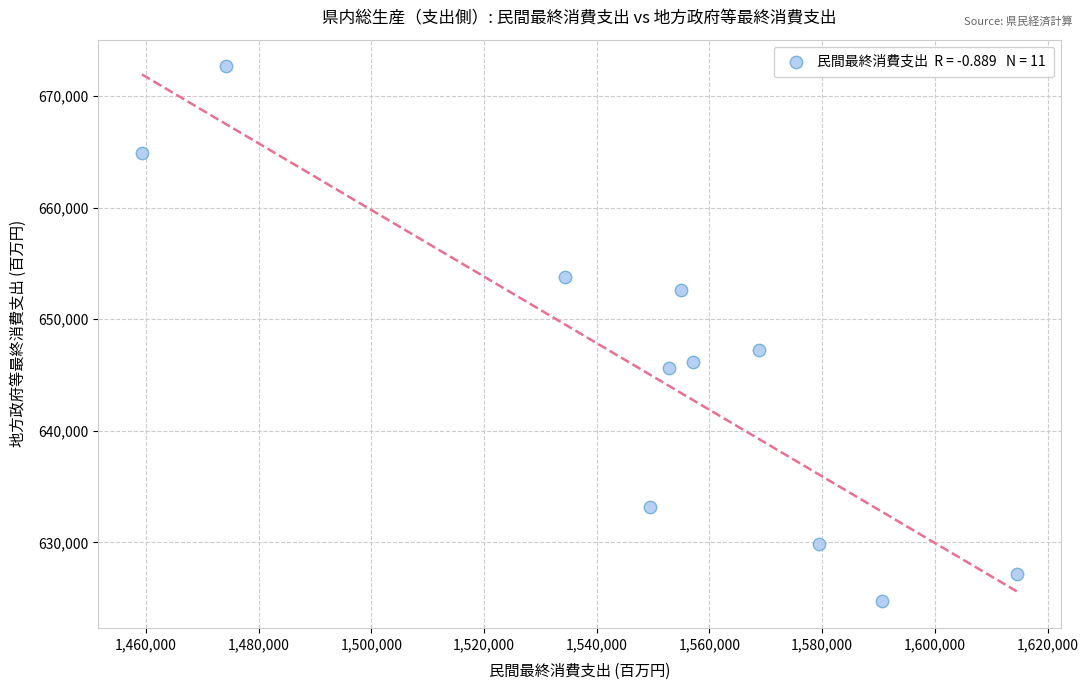

What is the range of X values (max minus min)?

155252